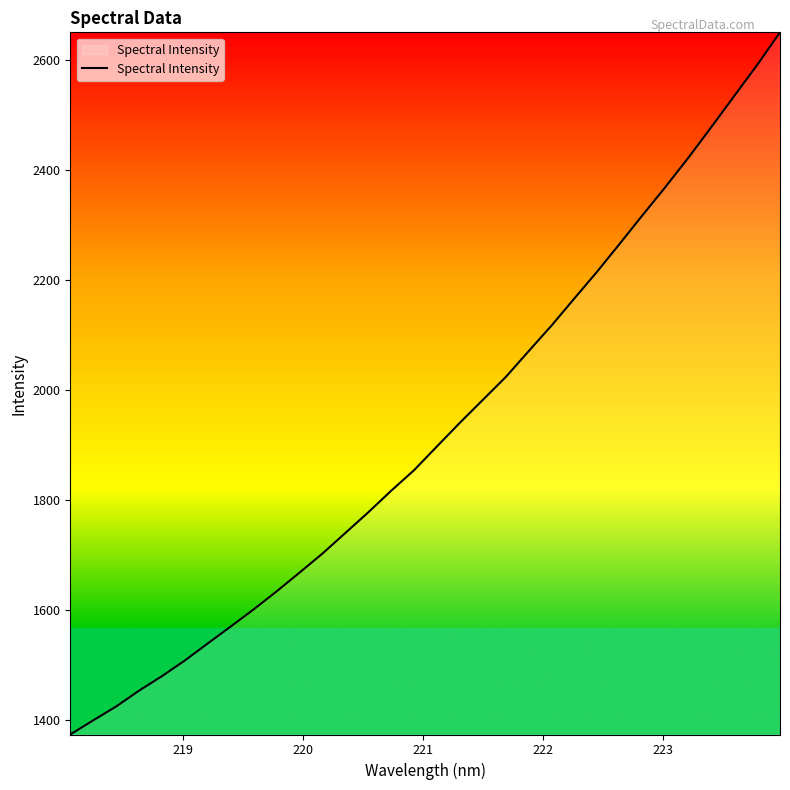

What is the maximum value shown in the chart?

2650.3